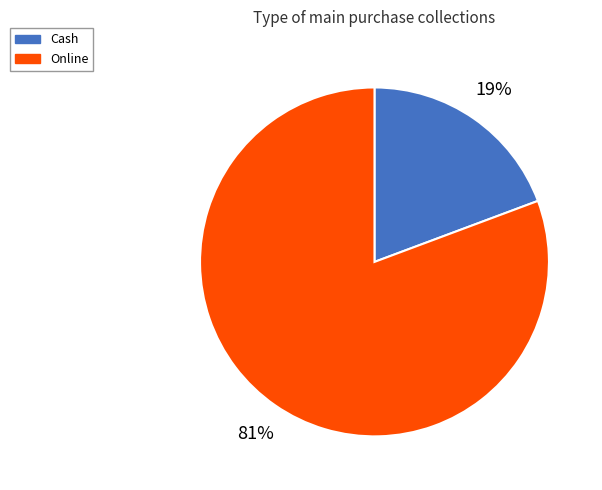

What is the largest slice in the pie chart?

Online